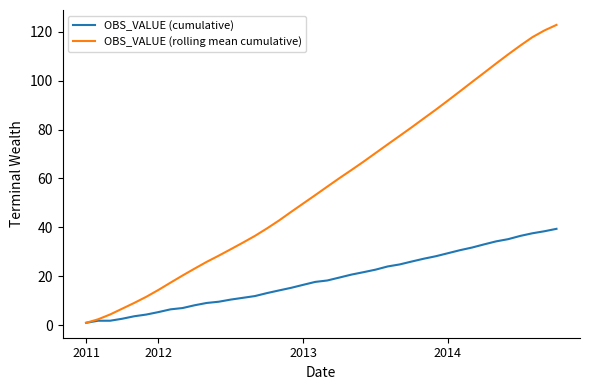

True or false: OBS_VALUE (rolling mean cumulative) has more than 2 points higher than both neighbors.

False